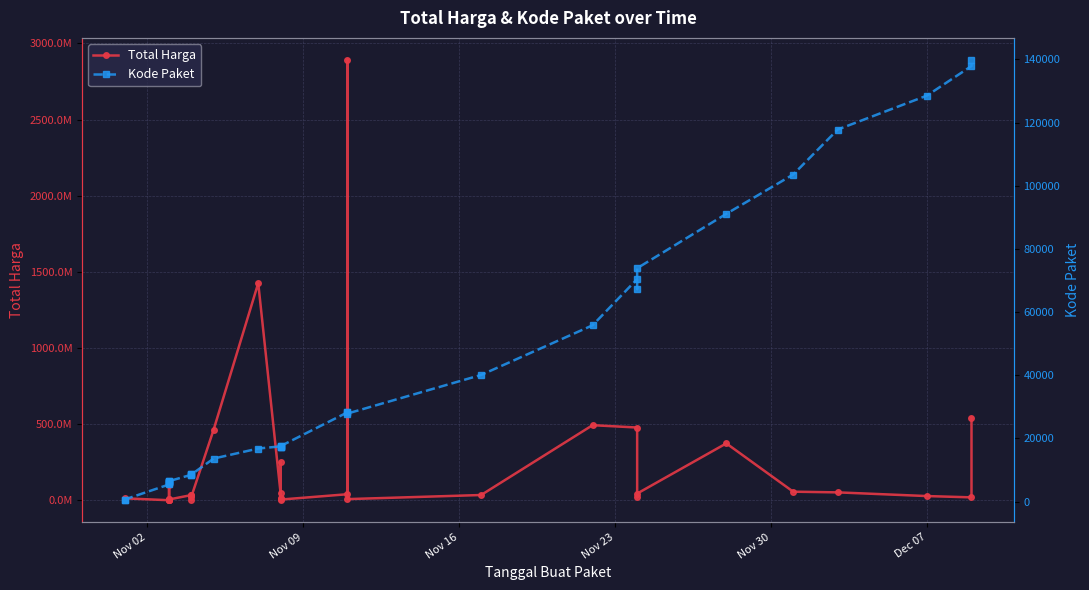

What are all the series names shown in the legend?

Total Harga, Kode Paket